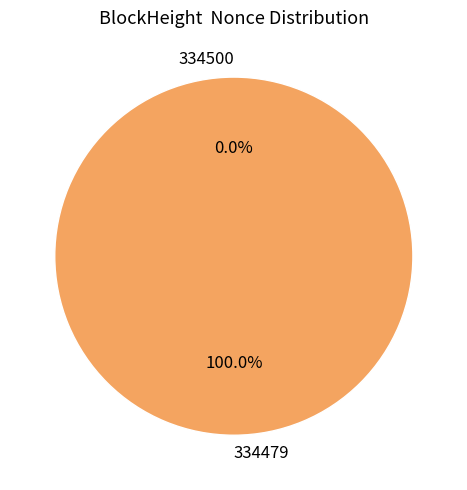

To the nearest percent, what portion does 334479 represent?

100%